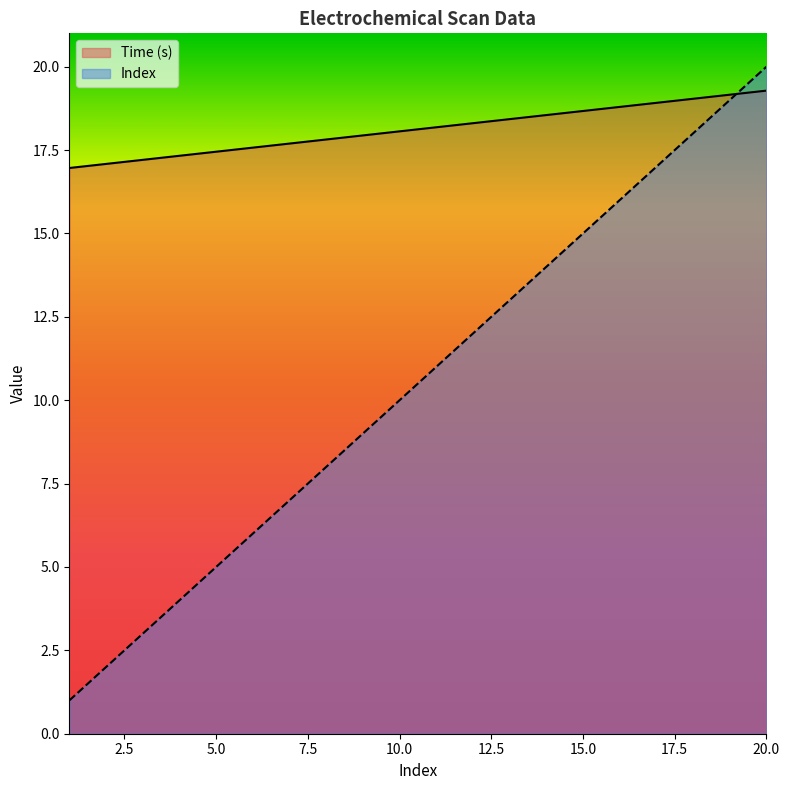

What is the difference between the maximum and minimum values in the Time (s) series?

2.3